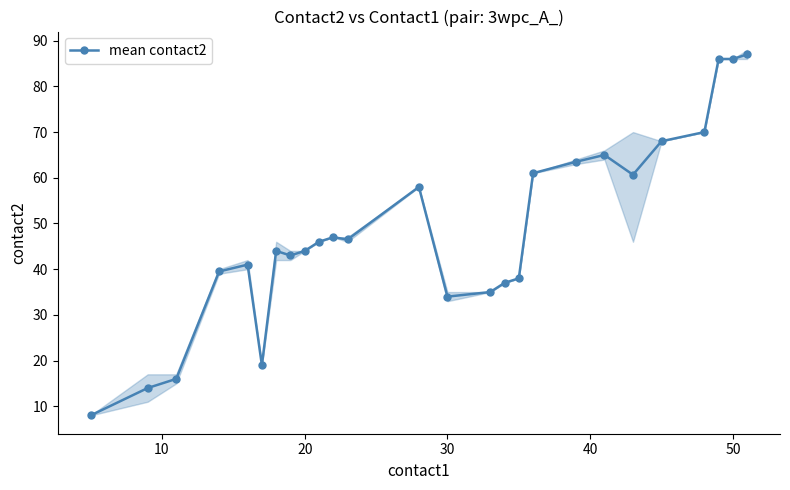

How many lines are shown in the chart?

1